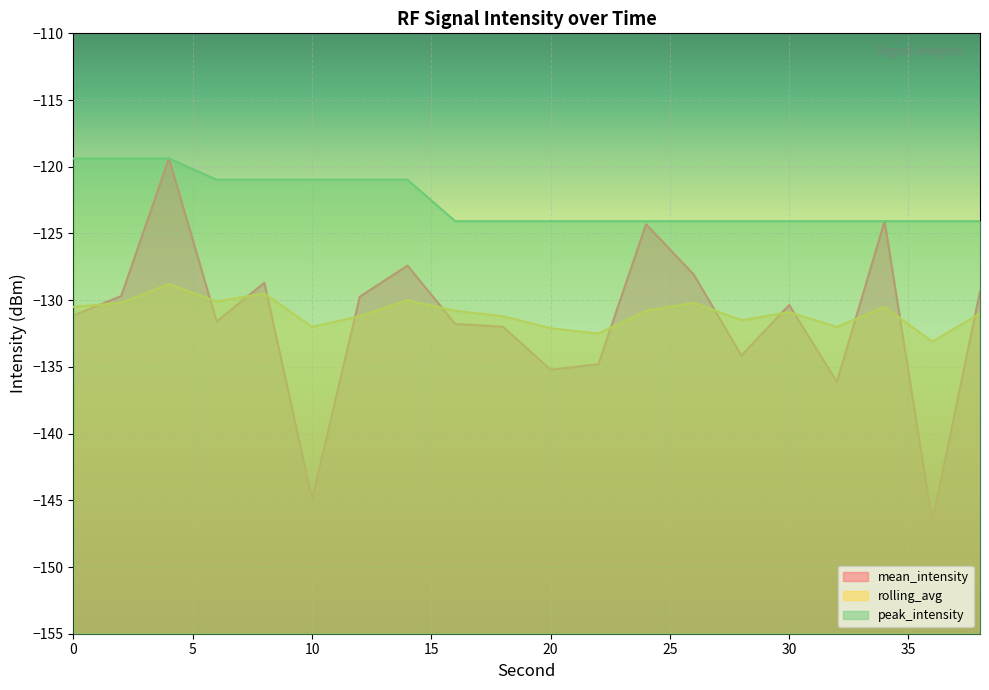

What is the difference between the rolling_avg values at 28 and 16?

0.7